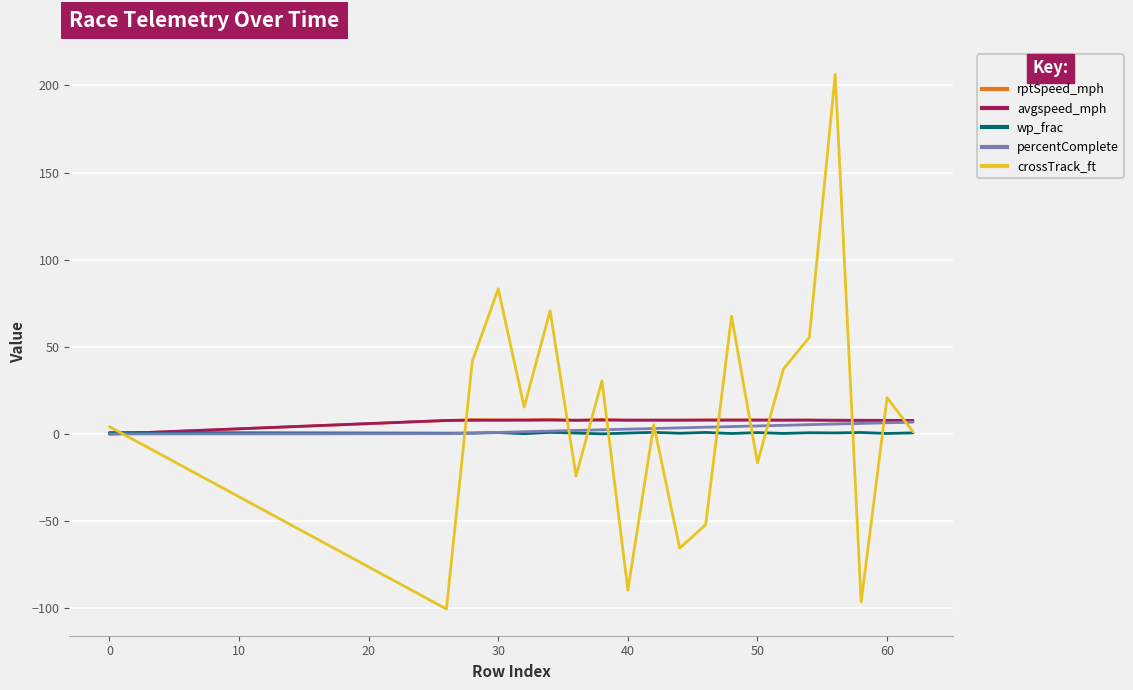

What is the minimum value shown in the chart?

-100.4